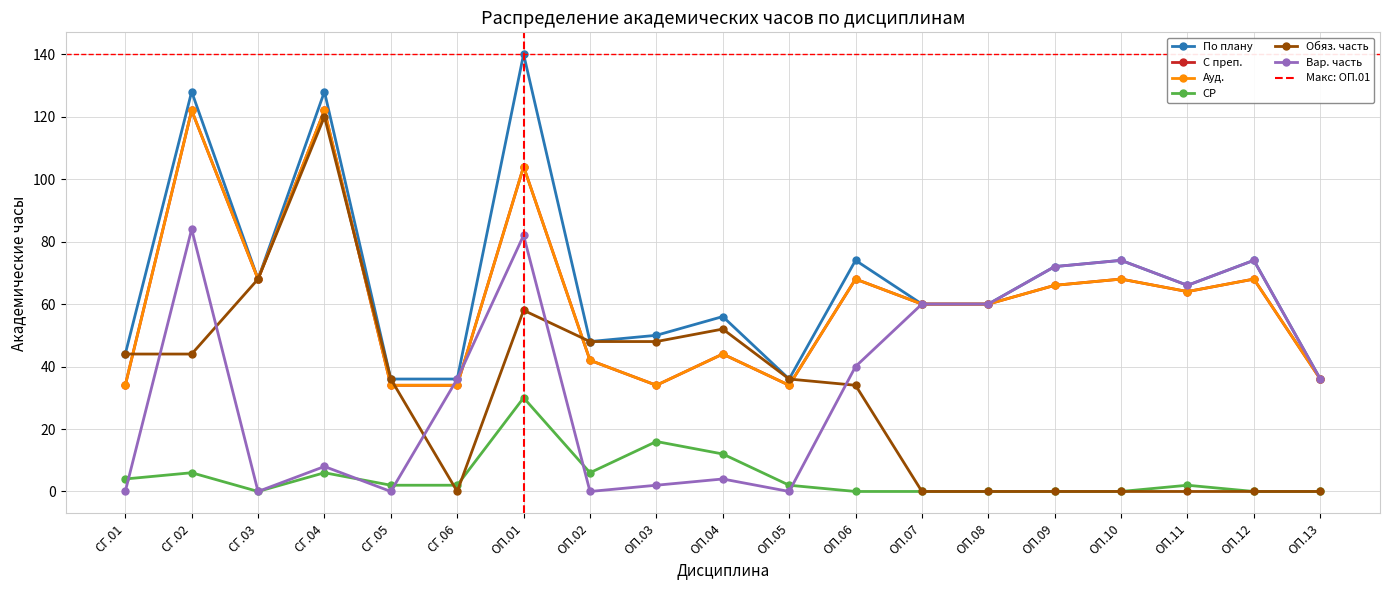

True or false: Обяз. часть has a value of 47 at ОП.05.

False